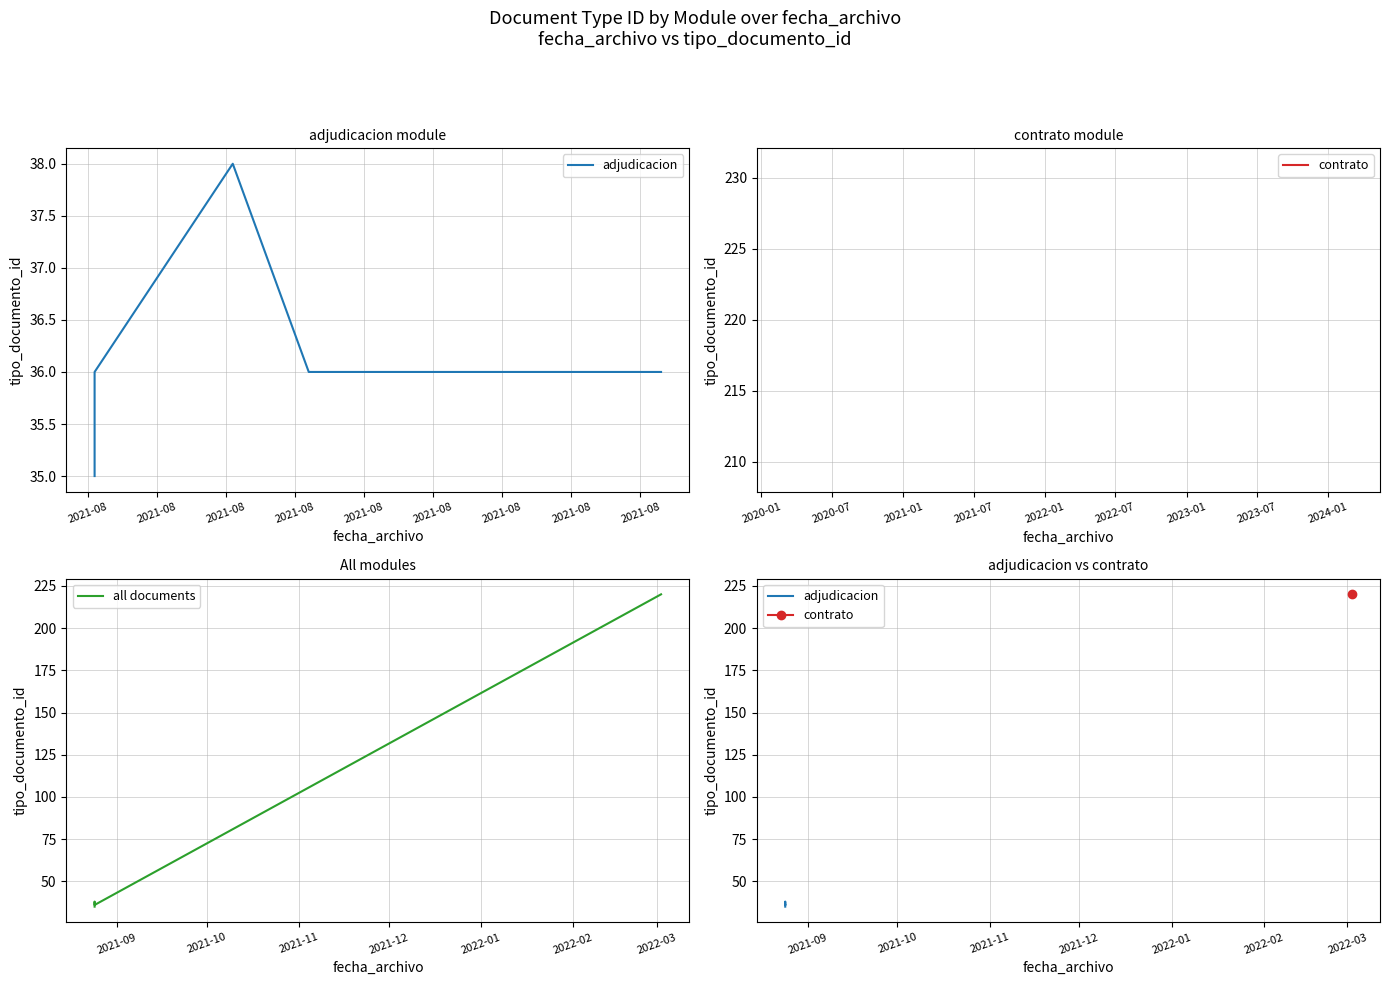

Rank the categories by value from lowest to highest.

2021-08-24 09:57:31, 2021-08-24 09:57:51, 2021-08-24 09:58:37, 2021-08-24 09:58:27, 2021-08-24 09:58:18, 2021-08-24 09:58:11, 2021-08-24 09:58:02, 2021-08-24 09:57:31, 2021-08-24 09:58:53, 2022-03-02 10:05:22